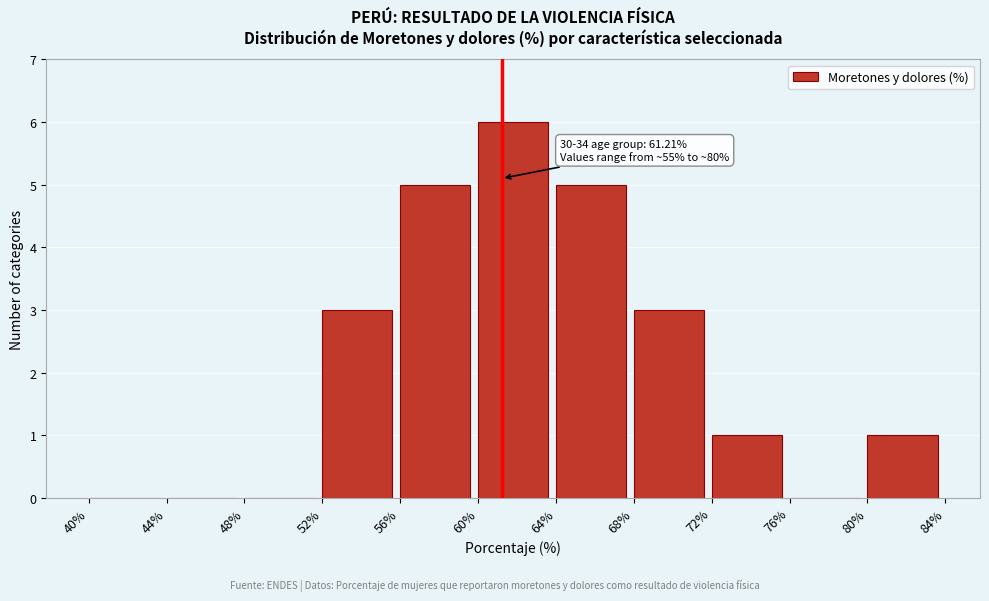

Over which range of the x-axis is the bar tallest?

60% to 64%